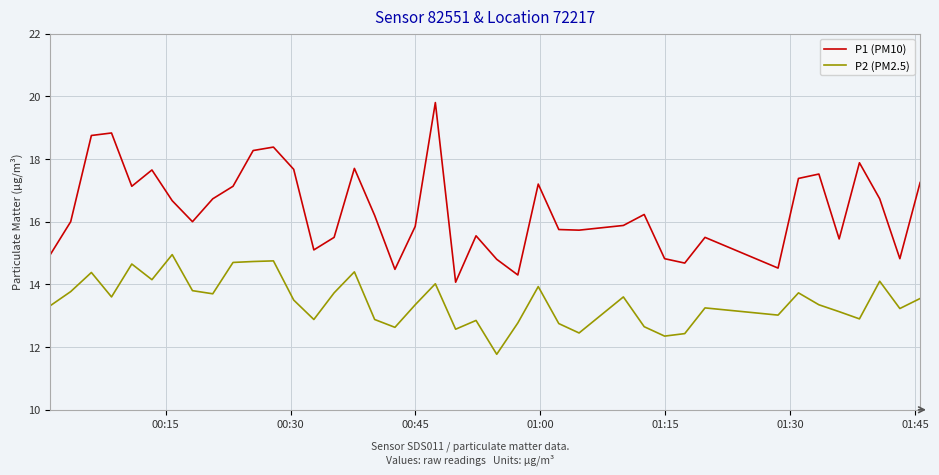

Which series has the widest spread of values?

P1 (PM10)